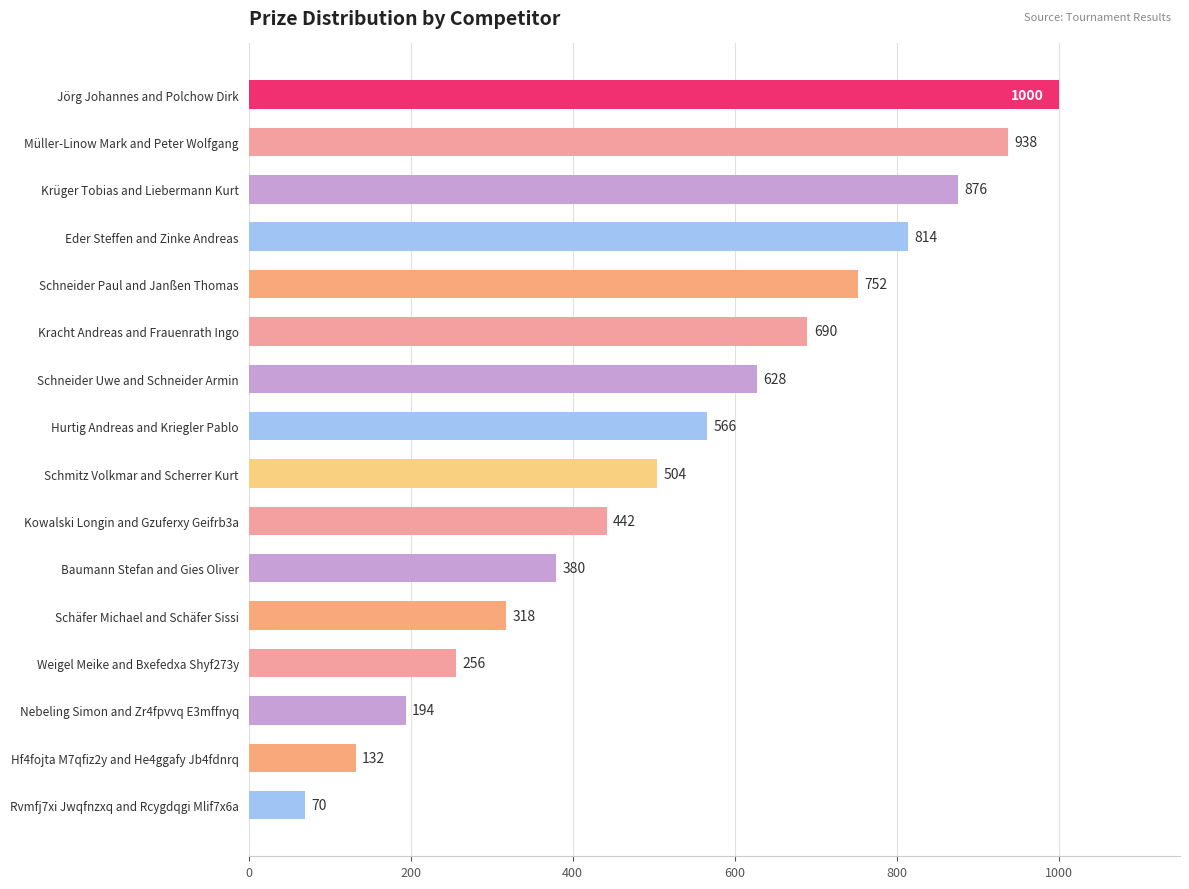

What is the label of the 16th bar from the top?

Rvmfj7xi Jwqfnzxq and Rcygdqgi Mlif7x6a